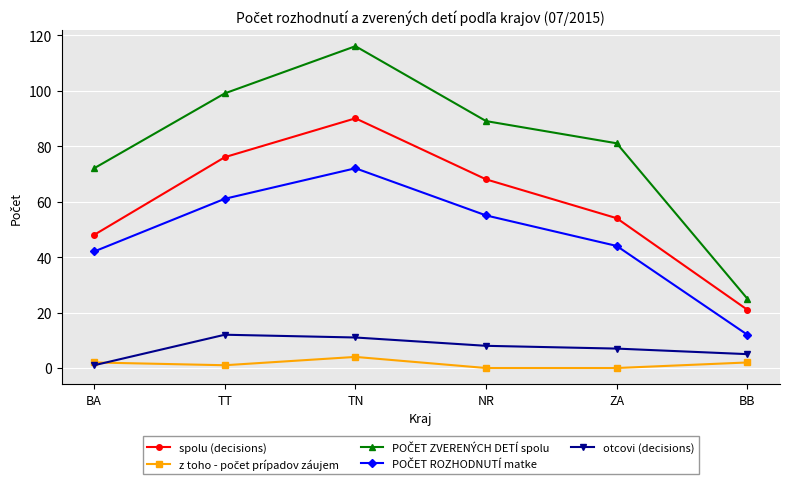

Count the number of data series in this chart.

5